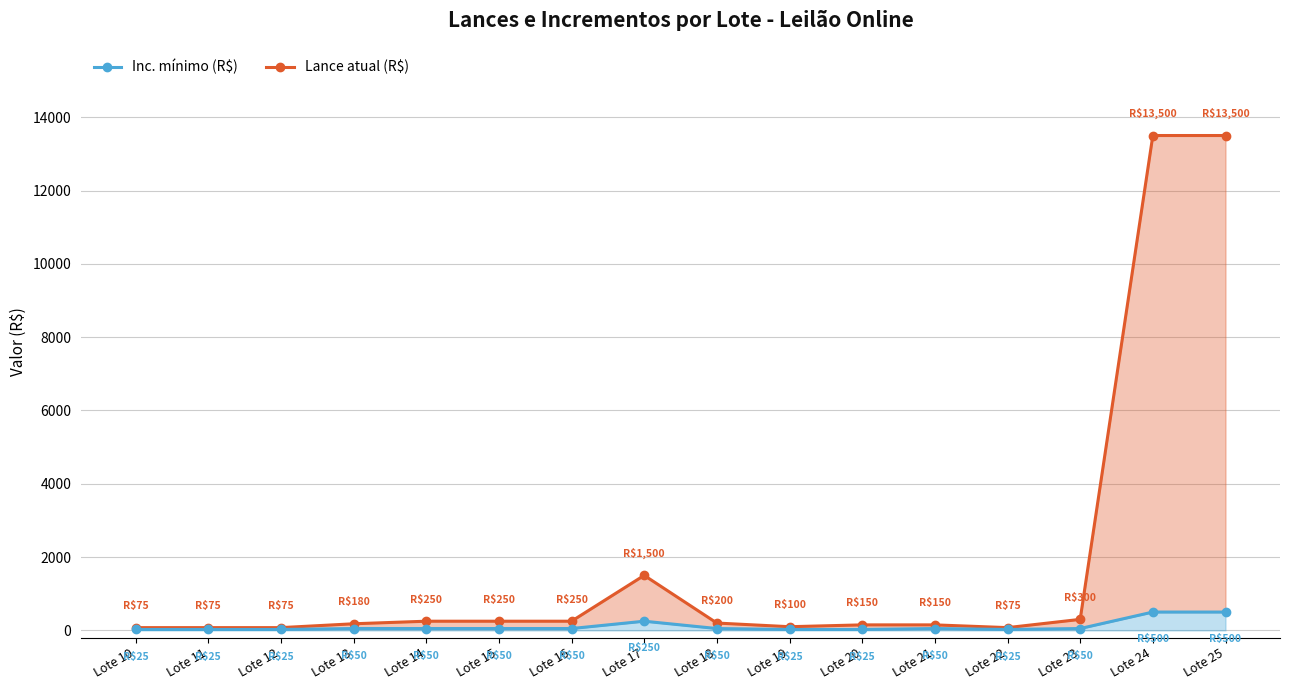

Reading right to left, list all the values displayed in this chart.

Lance atual (R$): Lote 25=13500	Lote 24=13500	Lote 23=300	Lote 22=75	Lote 21=150	Lote 20=150	Lote 19=100	Lote 18=200	Lote 17=1500	Lote 16=250	Lote 15=250	Lote 14=250	Lote 13=180	Lote 12=75	Lote 11=75	Lote 10=75
Inc. mínimo (R$): Lote 25=500	Lote 24=500	Lote 23=50	Lote 22=25	Lote 21=50	Lote 20=25	Lote 19=25	Lote 18=50	Lote 17=250	Lote 16=50	Lote 15=50	Lote 14=50	Lote 13=50	Lote 12=25	Lote 11=25	Lote 10=25